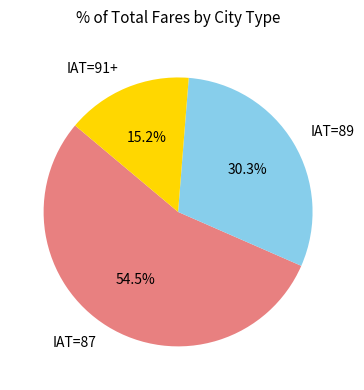

Which slice is the smallest?

IAT=91+